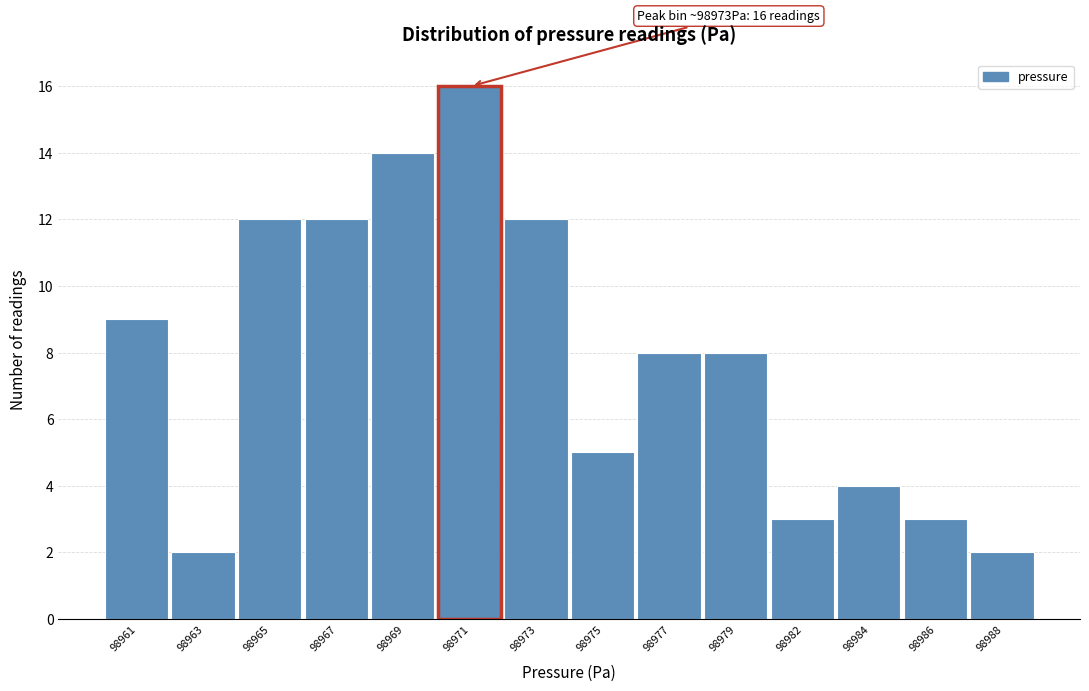

Reading right to left, transcribe all the data shown in this chart.

2	3	4	3	8	8	5	12	16	14	12	12	2	9